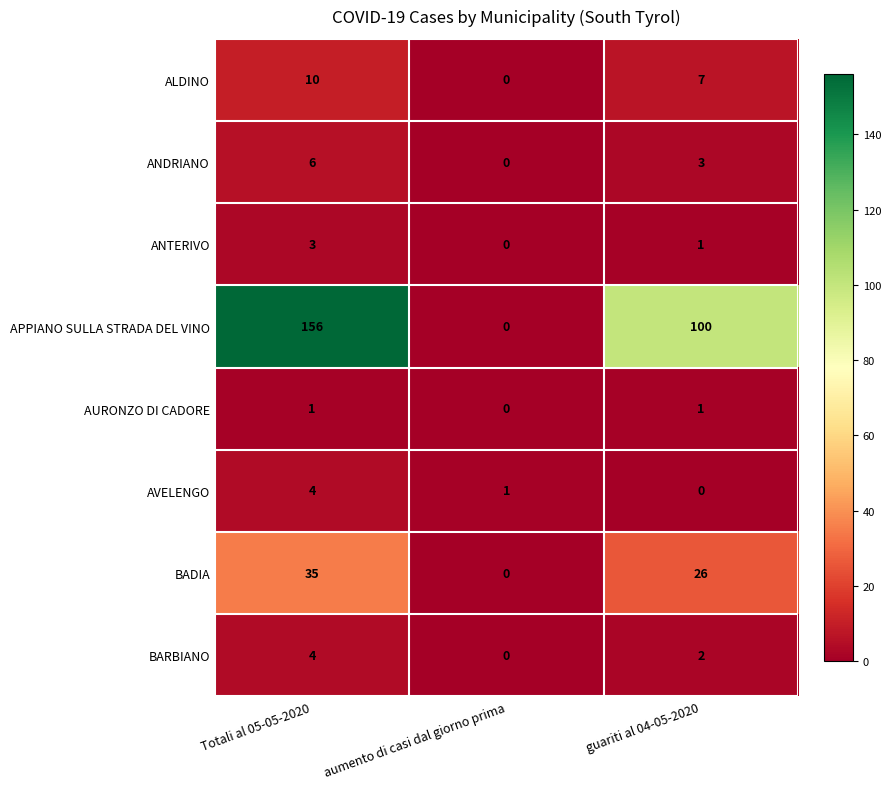

The APPIANO SULLA STRADA DEL VINO series shows 69 at aumento di casi dal giorno prima. True or false?

False